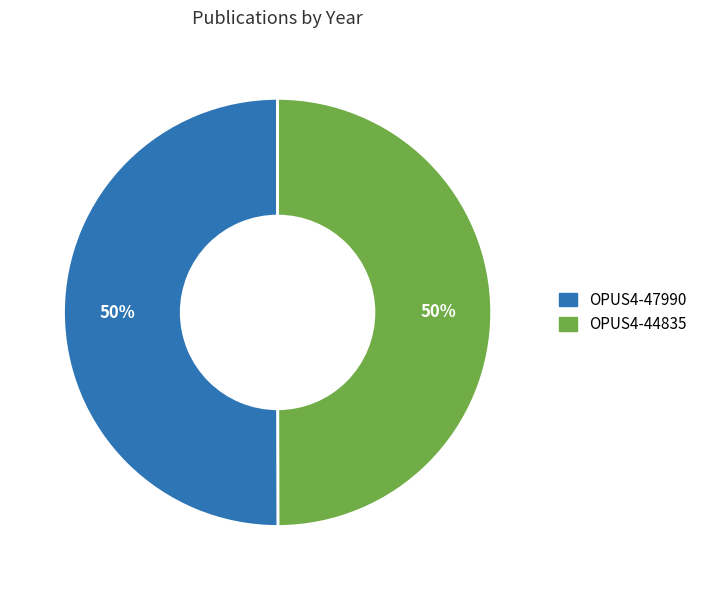

To the nearest percent, what portion does OPUS4-44835 represent?

50%